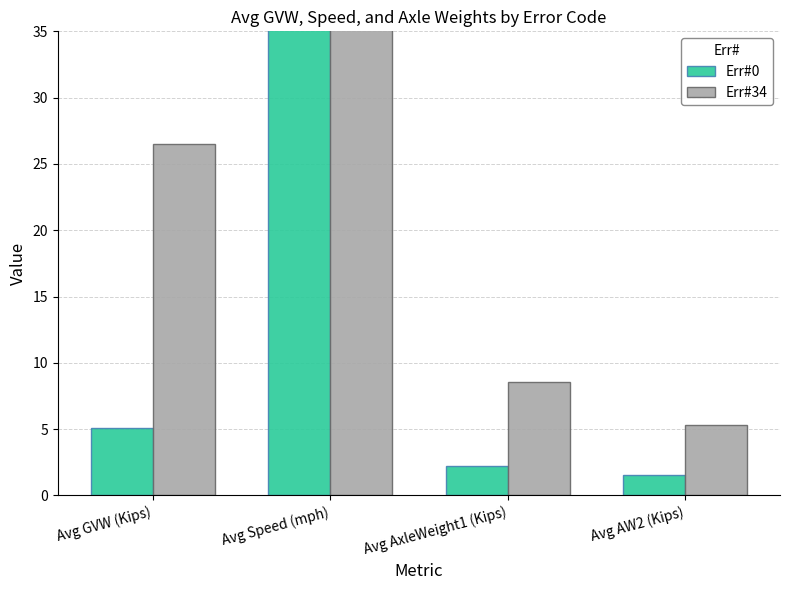

What is the total value across all series at Avg AxleWeight1 (Kips)?

10.8